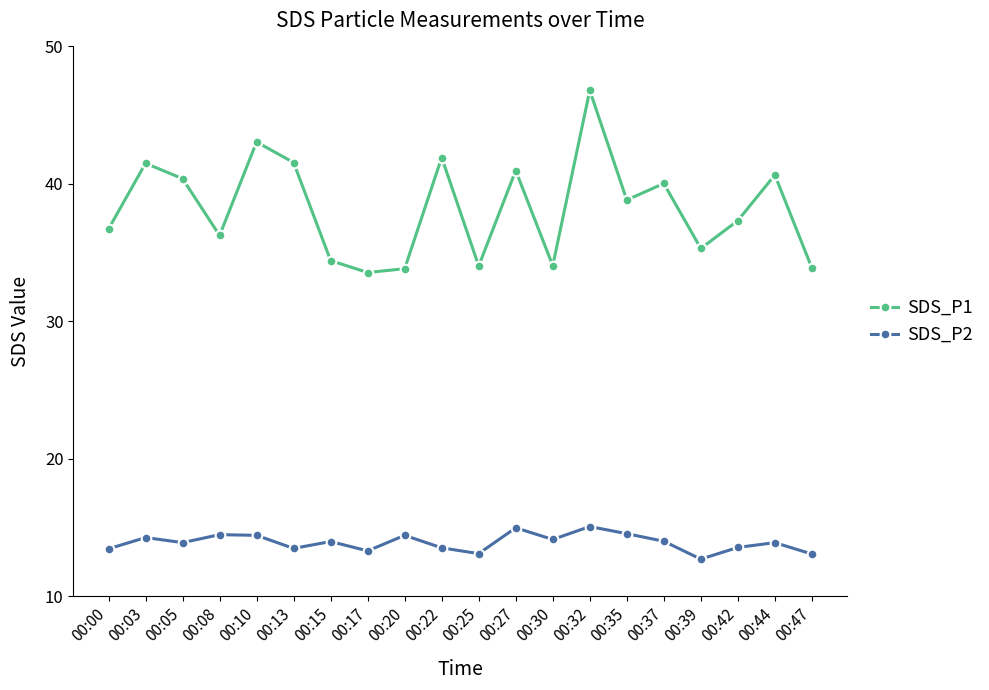

True or false: SDS_P1 has more than 1 points higher than both neighbors.

True